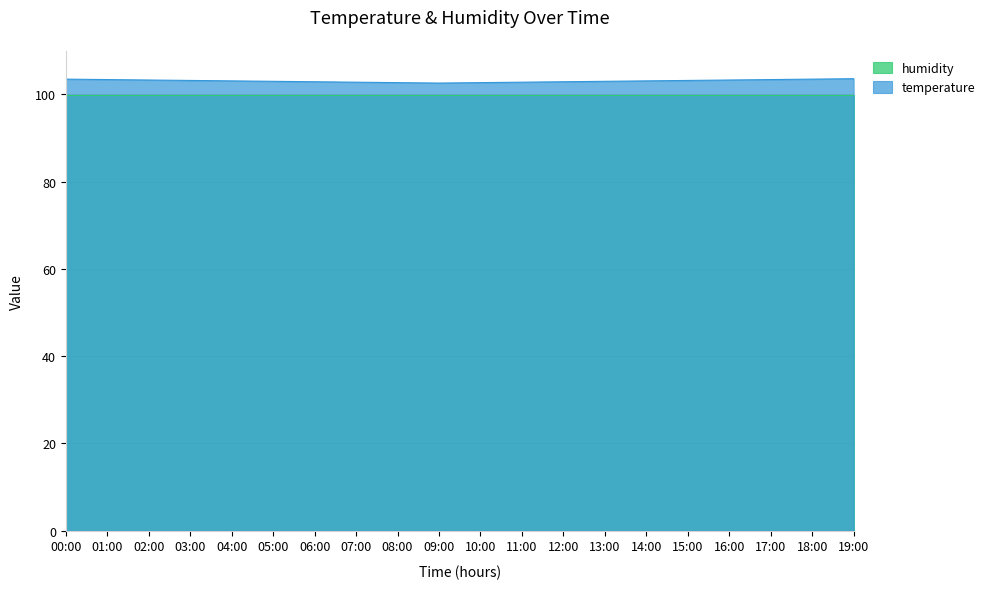

What is the smallest value displayed?

99.9